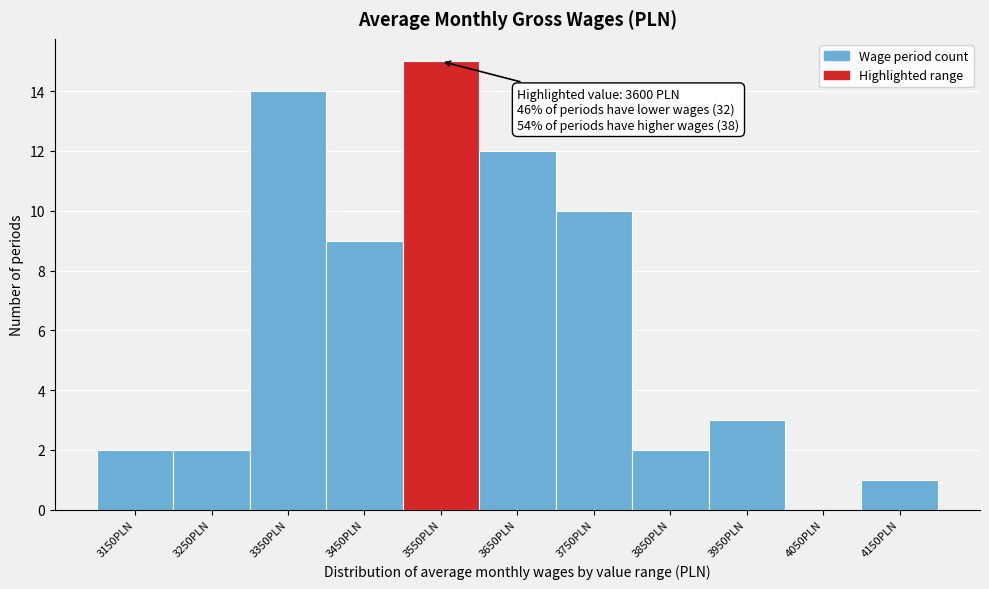

Reading right to left, extract all data points from this chart.

4150PLN=1	4050PLN=0	3950PLN=3	3850PLN=2	3750PLN=10	3650PLN=12	3550PLN=15	3450PLN=9	3350PLN=14	3250PLN=2	3150PLN=2